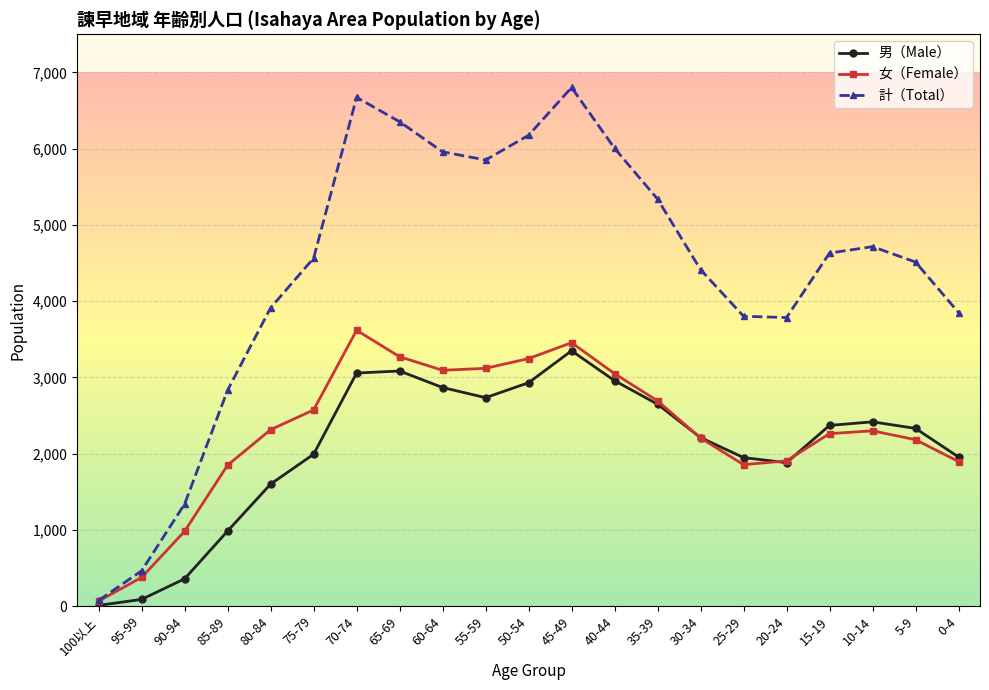

At which category is the sum across all series the highest?

45-49